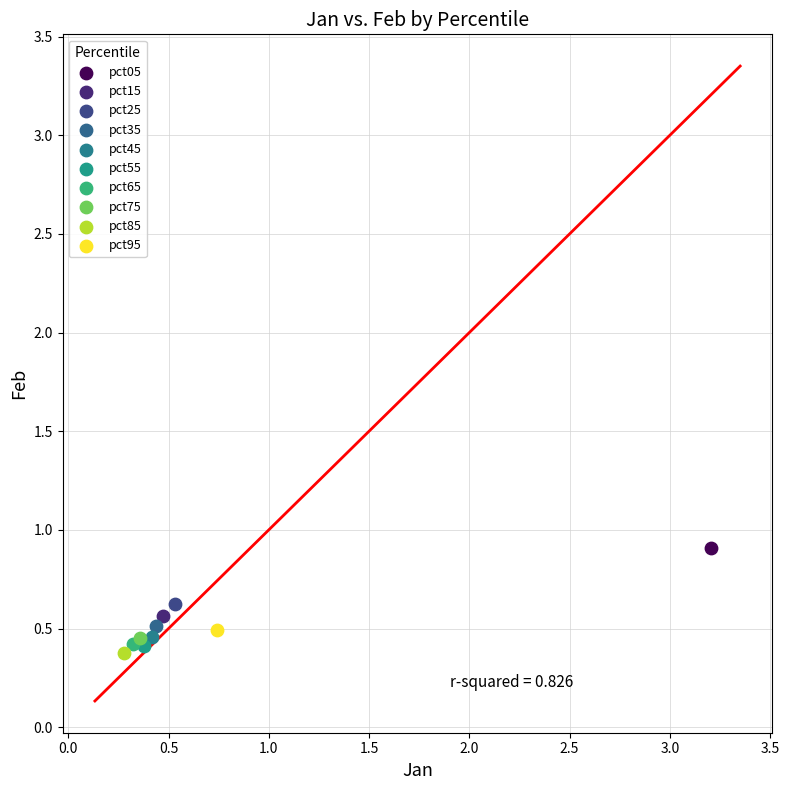

Which series reaches the maximum Y coordinate?

pct05